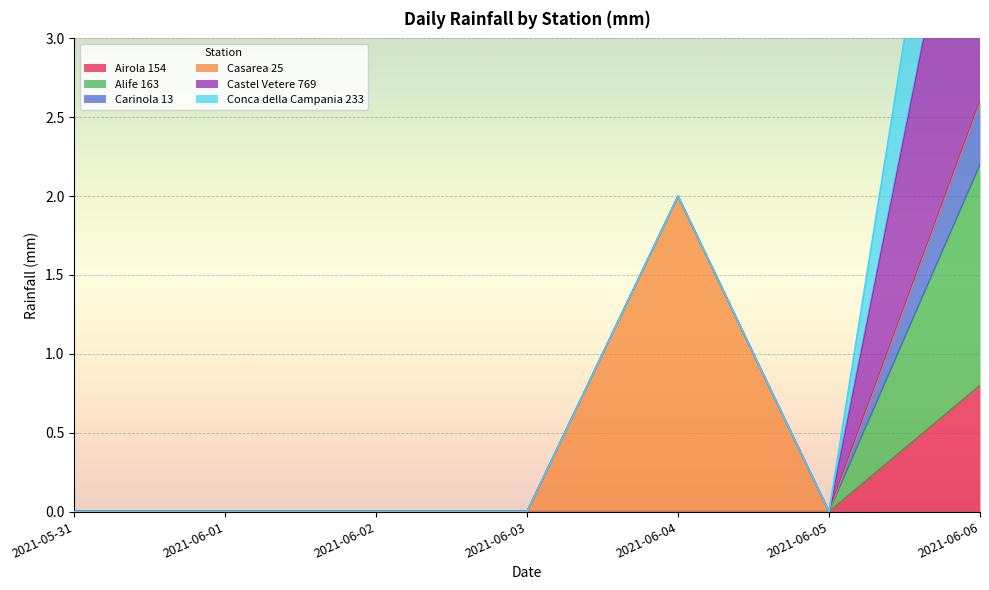

Rank the categories by Alife 163 value from lowest to highest.

2021-05-31, 2021-06-01, 2021-06-02, 2021-06-03, 2021-06-04, 2021-06-05, 2021-06-06